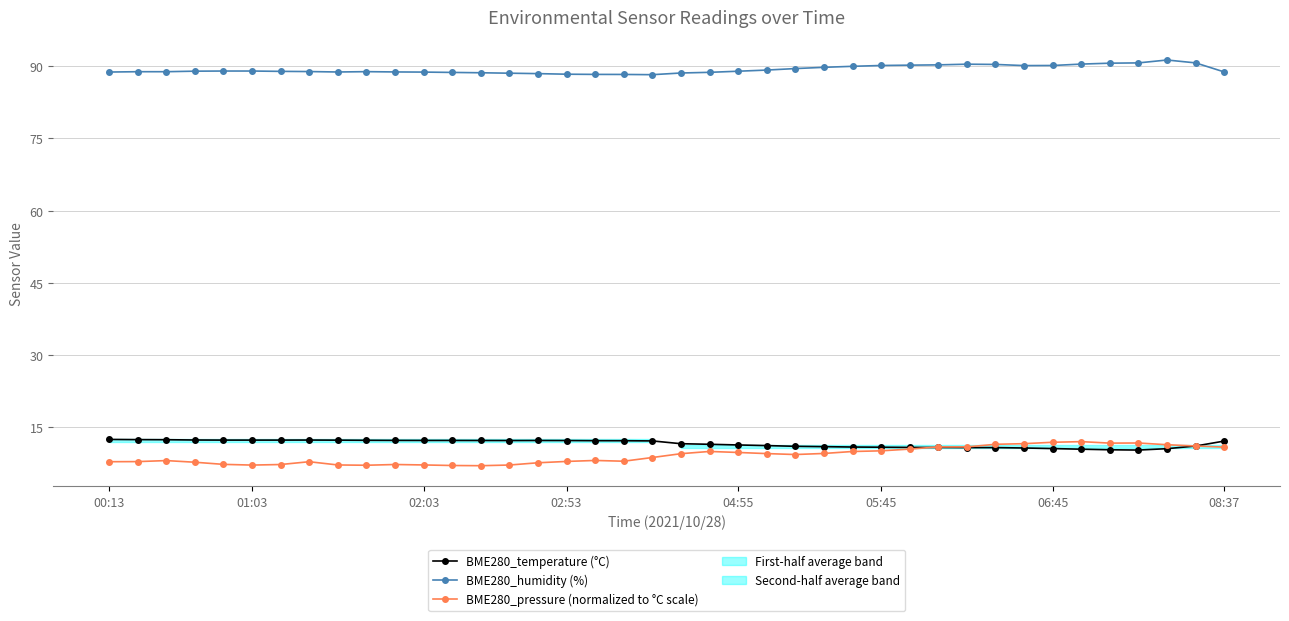

What is the difference between the second highest and minimum values in the BME280_pressure (normalized to °C scale) series?

4.9